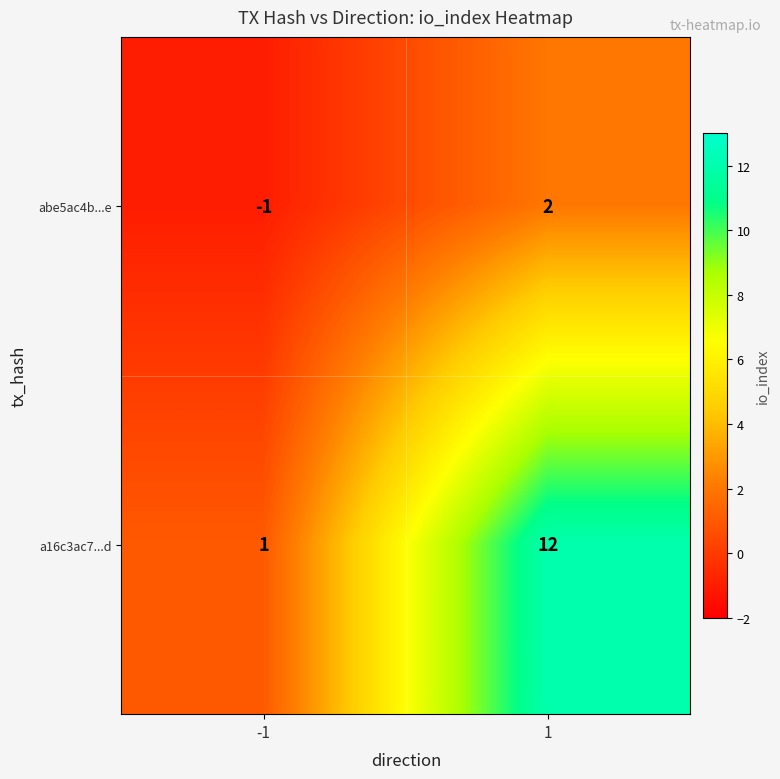

Which category has the lowest value across all series?

-1